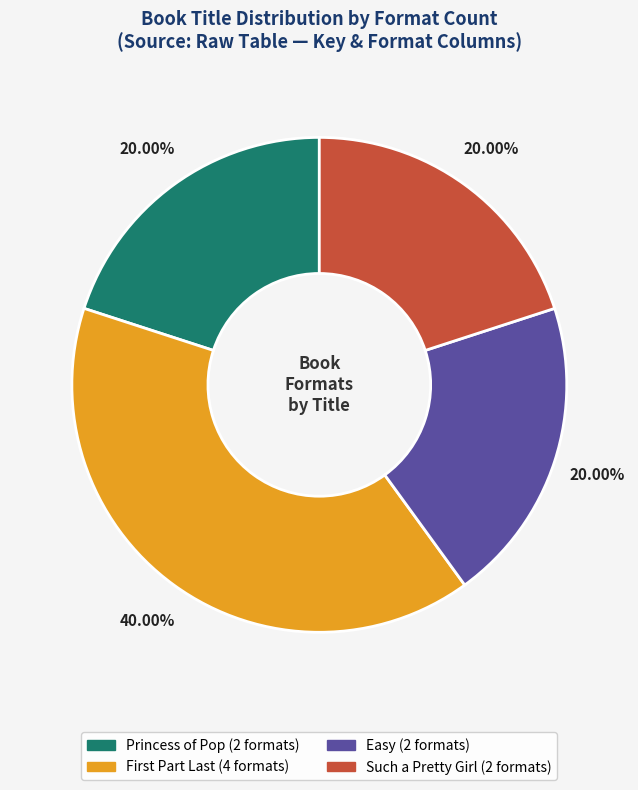

How many segments does this pie chart have?

4